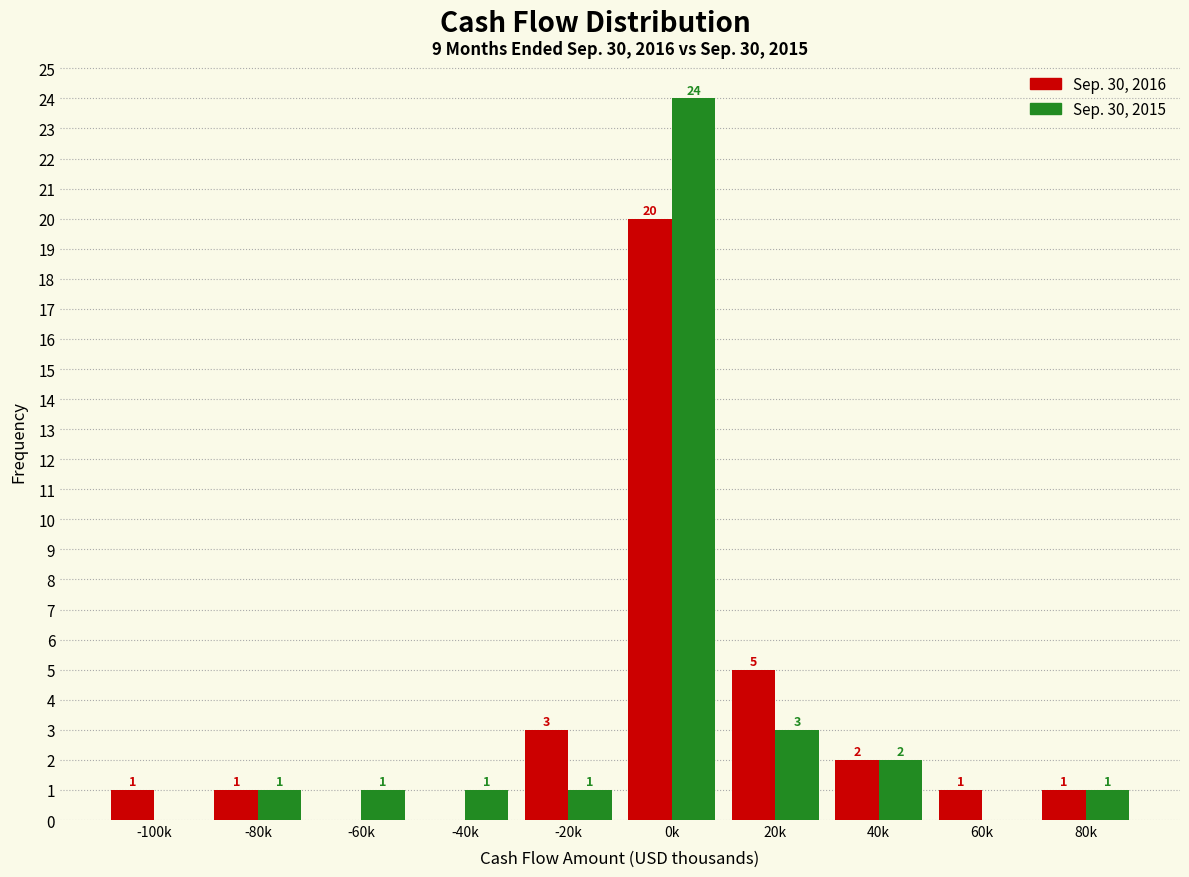

Reading right to left, what are all the values shown in this chart?

Sep. 30, 2016: 80k=1	60k=1	40k=2	20k=5	0k=20	-20k=3	-40k=0	-60k=0	-80k=1	-100k=1
Sep. 30, 2015: 80k=1	60k=0	40k=2	20k=3	0k=24	-20k=1	-40k=1	-60k=1	-80k=1	-100k=0